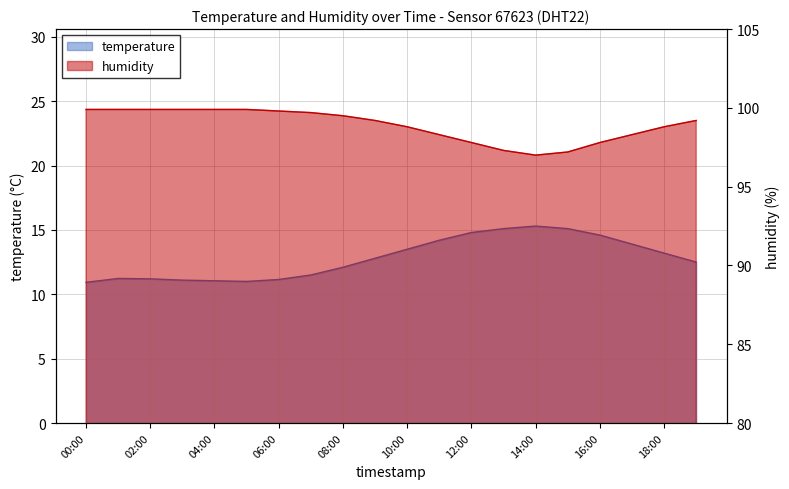

What is the label of the 15th point from the left?

14:00